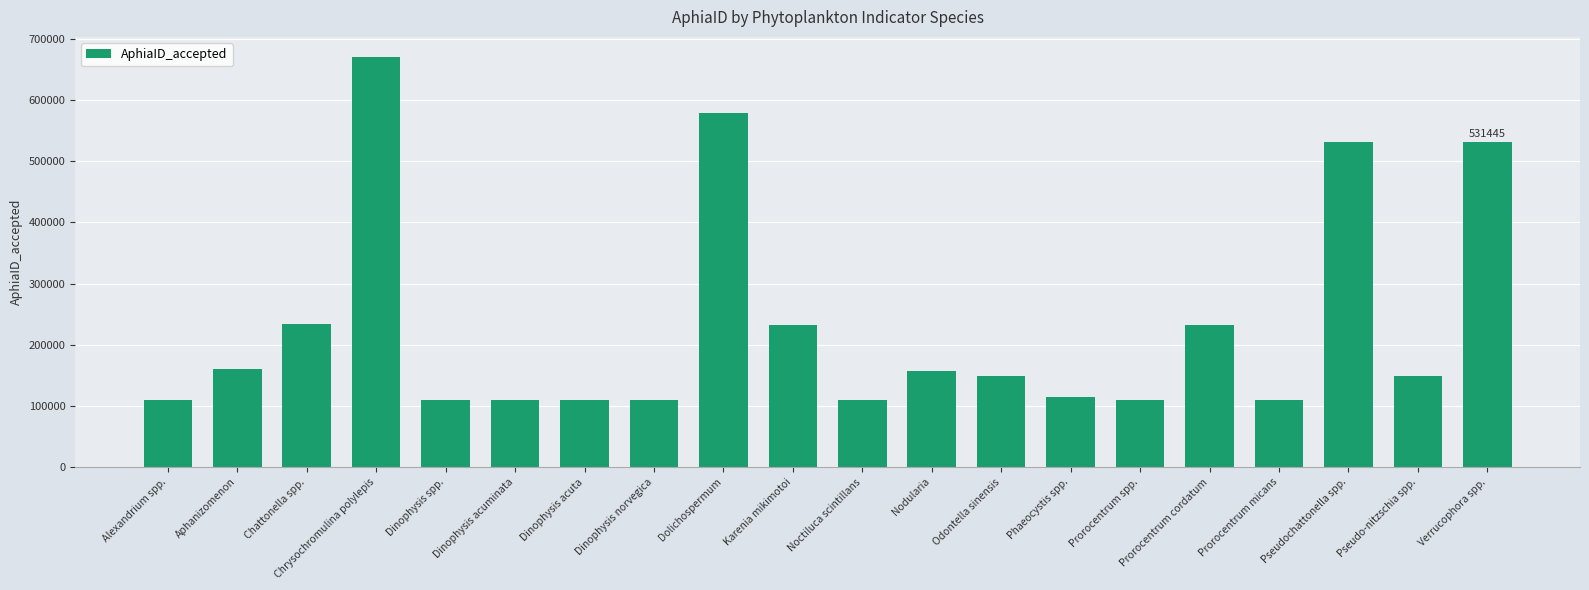

What is the difference between the maximum and second lowest values?

560560